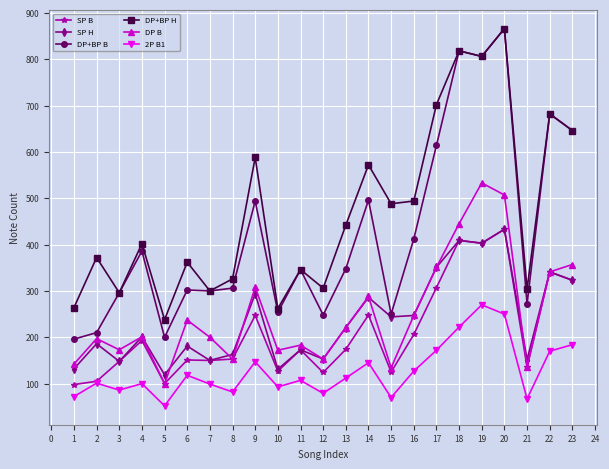

How many distinct data groups are displayed?

6